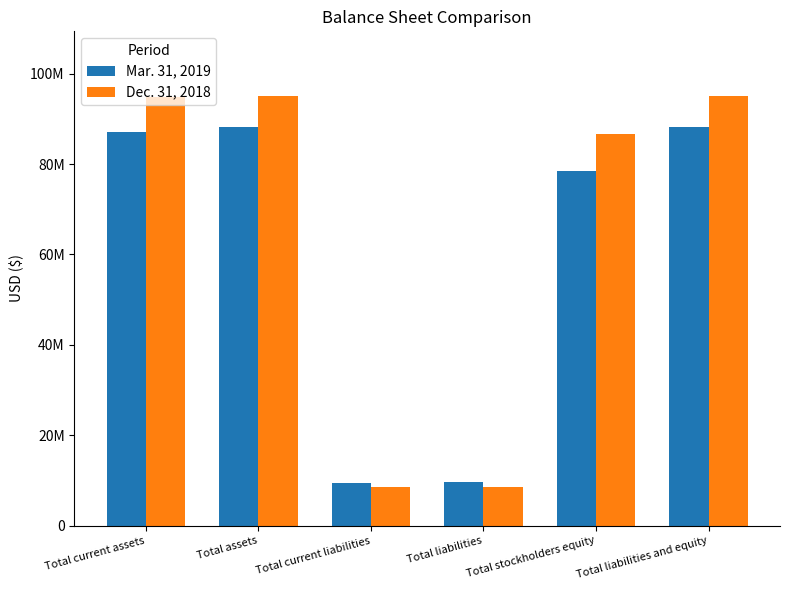

What are all the series names shown in the legend?

Mar. 31, 2019, Dec. 31, 2018